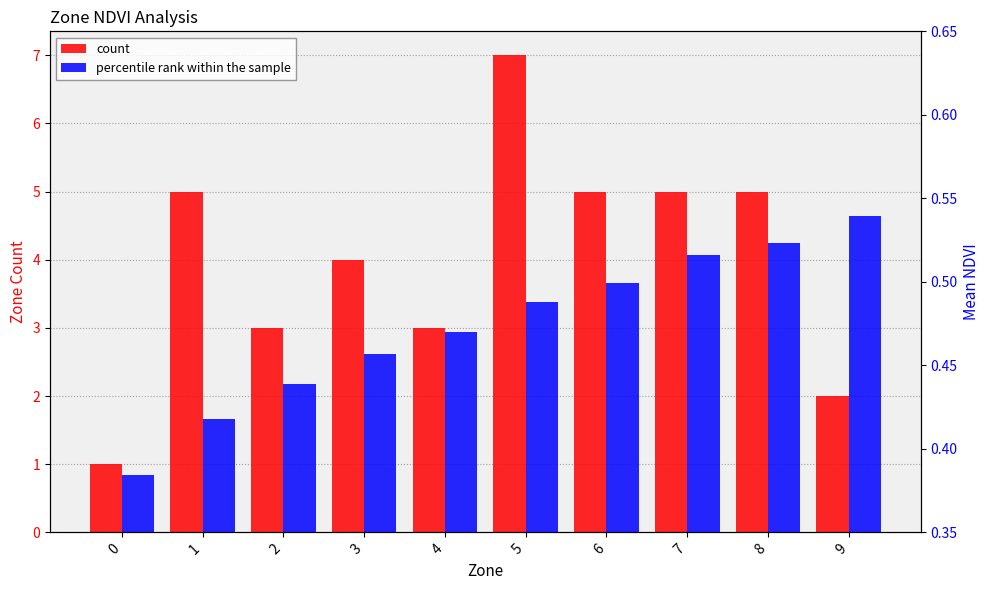

Between 6 and 7, which series saw the biggest shift?

percentile rank within the sample